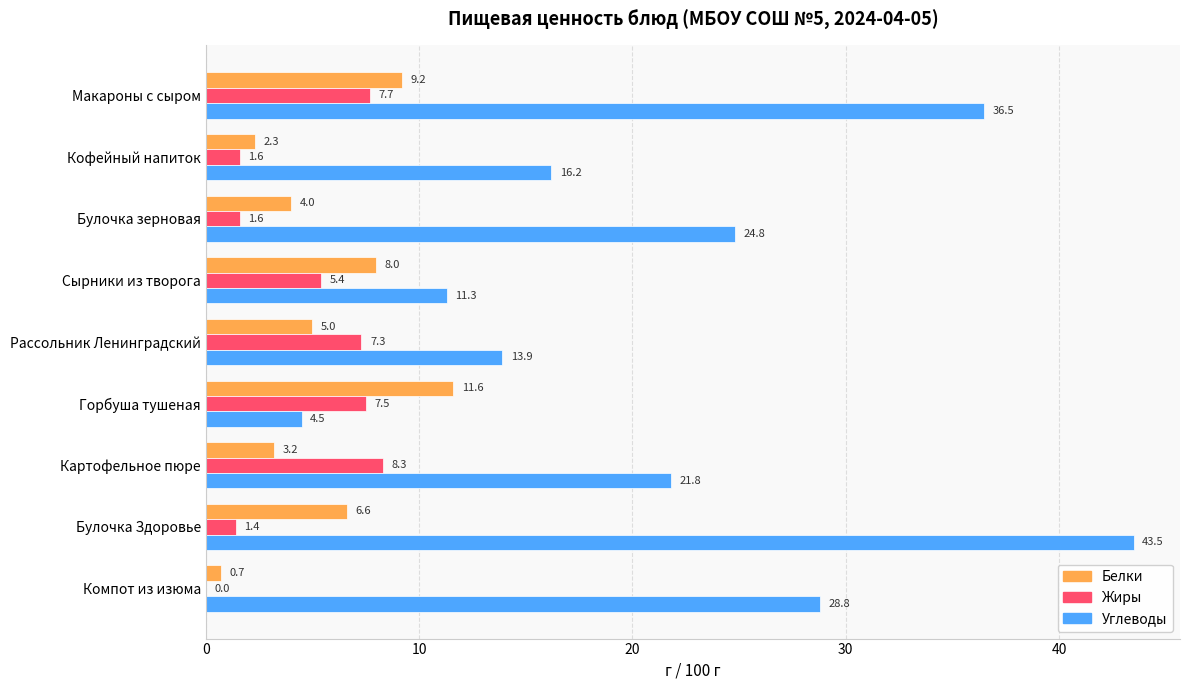

What is the sum of all Углеводы values?

201.3